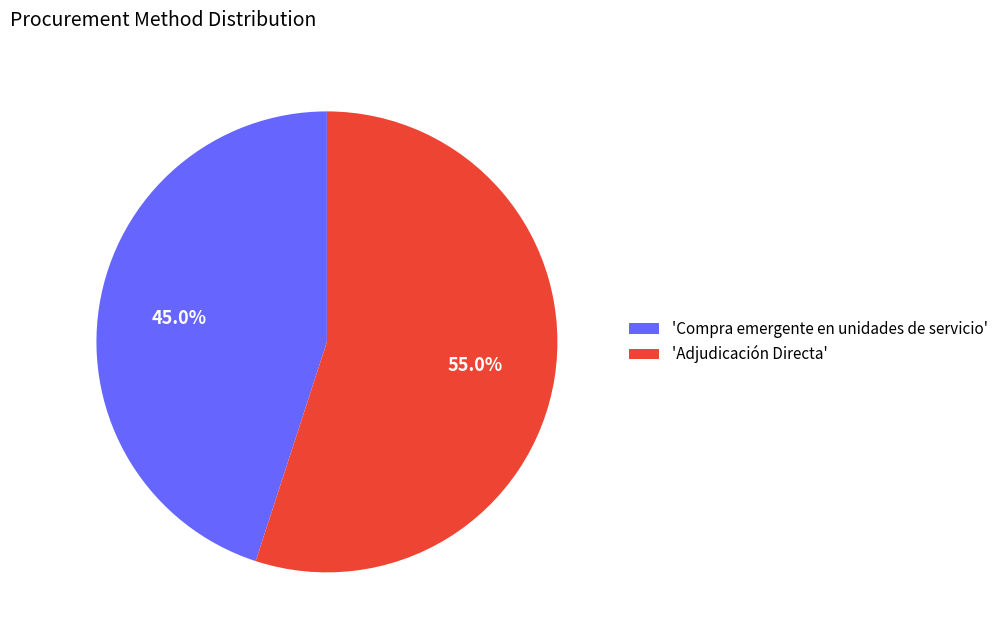

What is the total percentage of 'Compra emergente en unidades de servicio' and 'Adjudicación Directa'?

100.0%